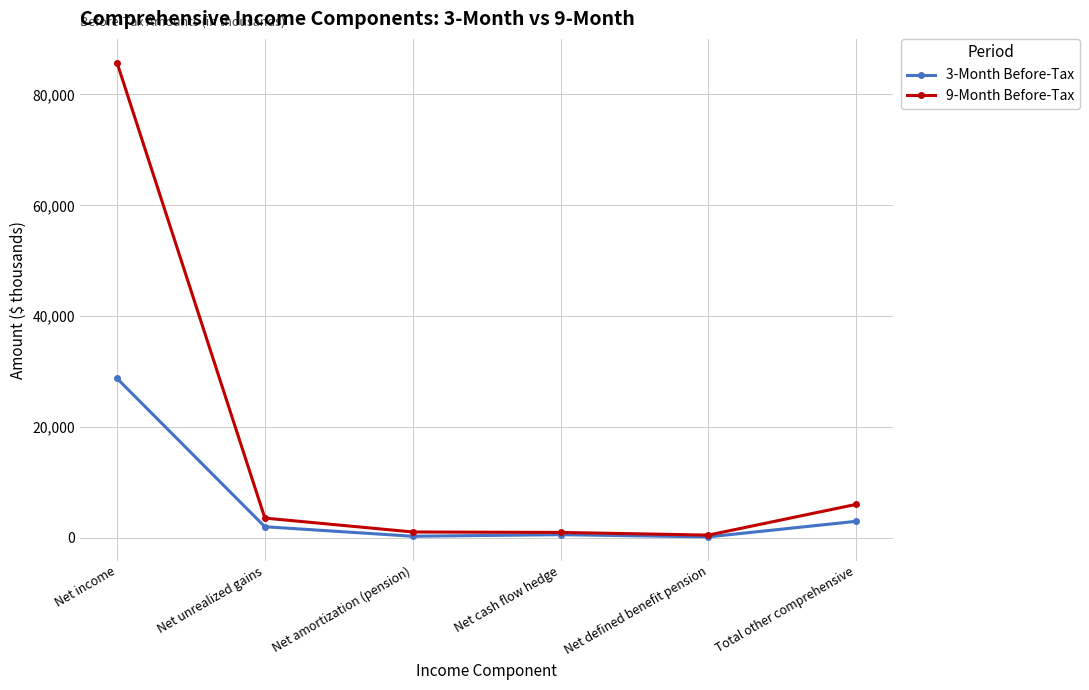

What is the label of the 3rd point from the left?

Net amortization (pension)